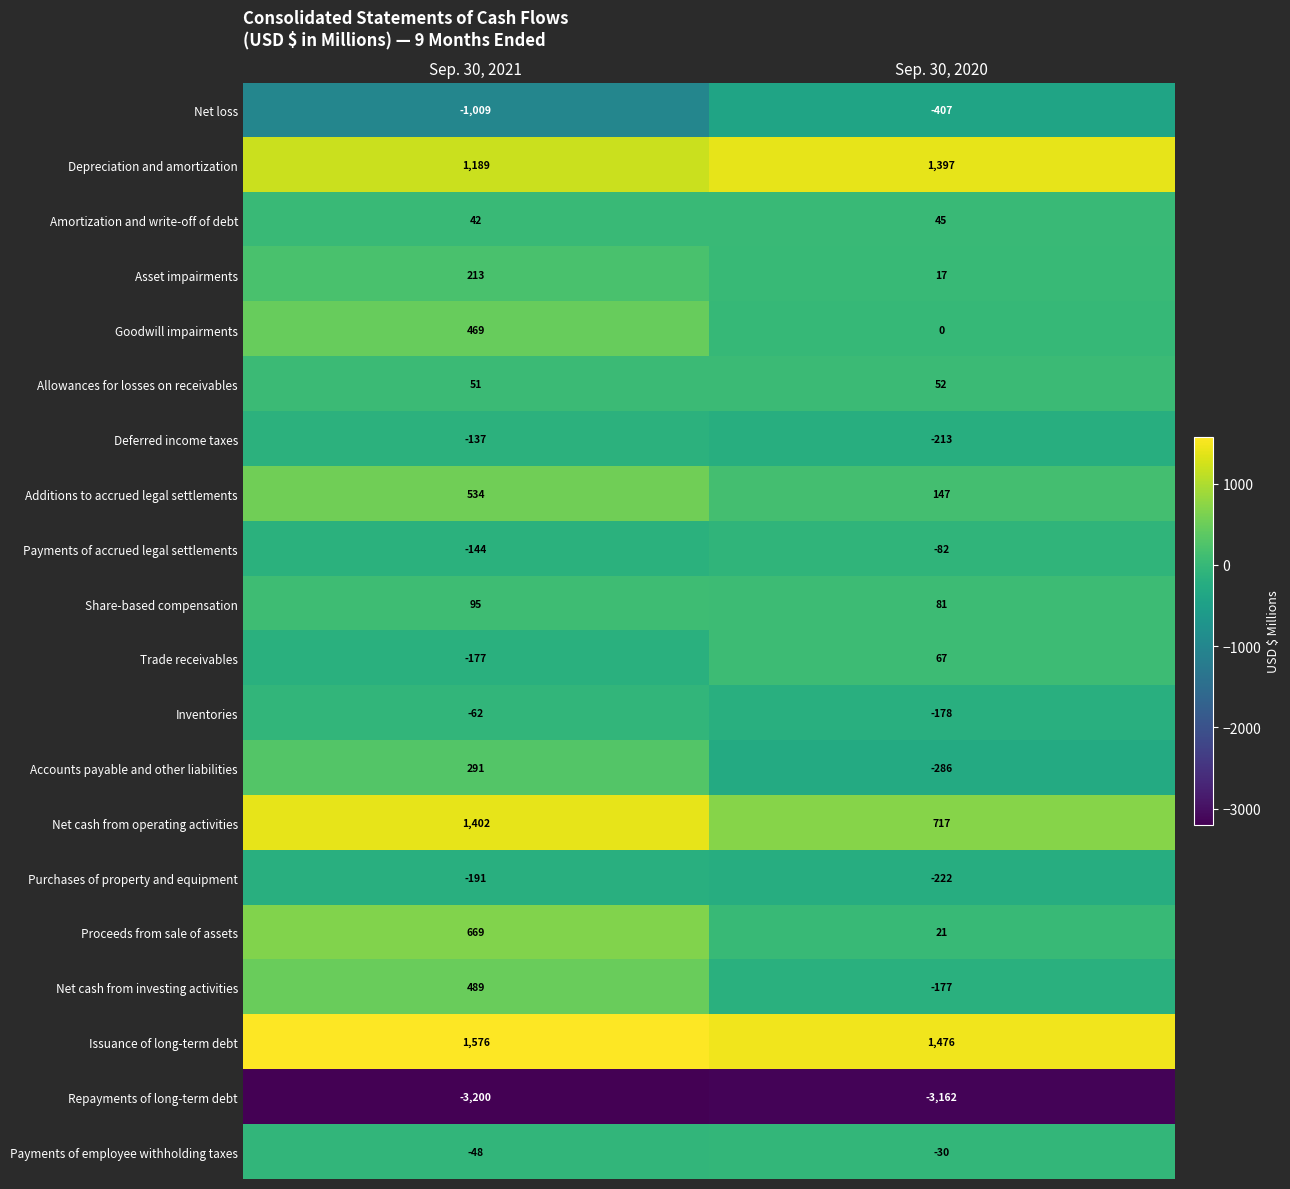

Is the value of Allowances for losses on receivables at Sep. 30, 2020 greater than the value of Additions to accrued legal settlements at Sep. 30, 2020?

No